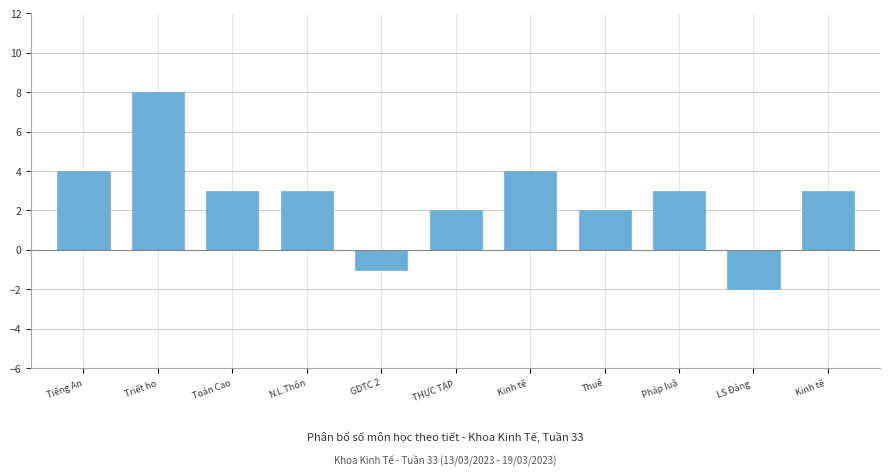

Does the chart contain any negative values?

Yes